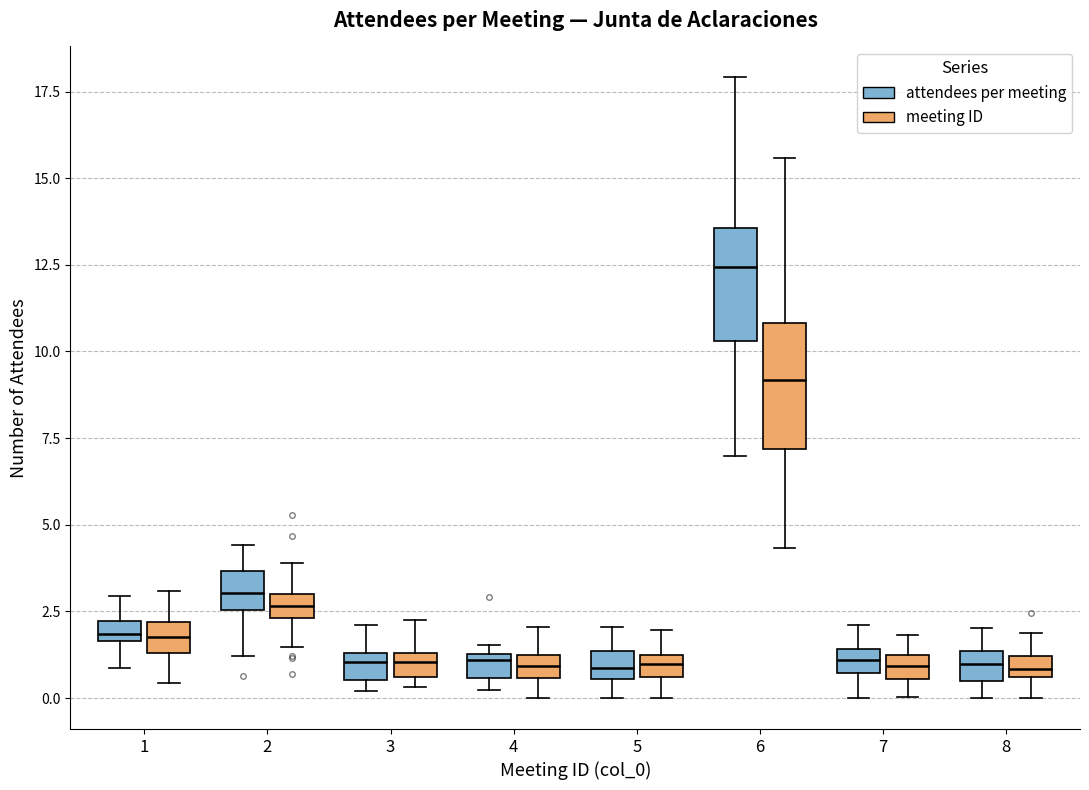

Where is the lower edge of the box for 8 (meeting ID) on the y-axis? The values are not printed on the chart, so give them approximately, as read against the axis.

0.5